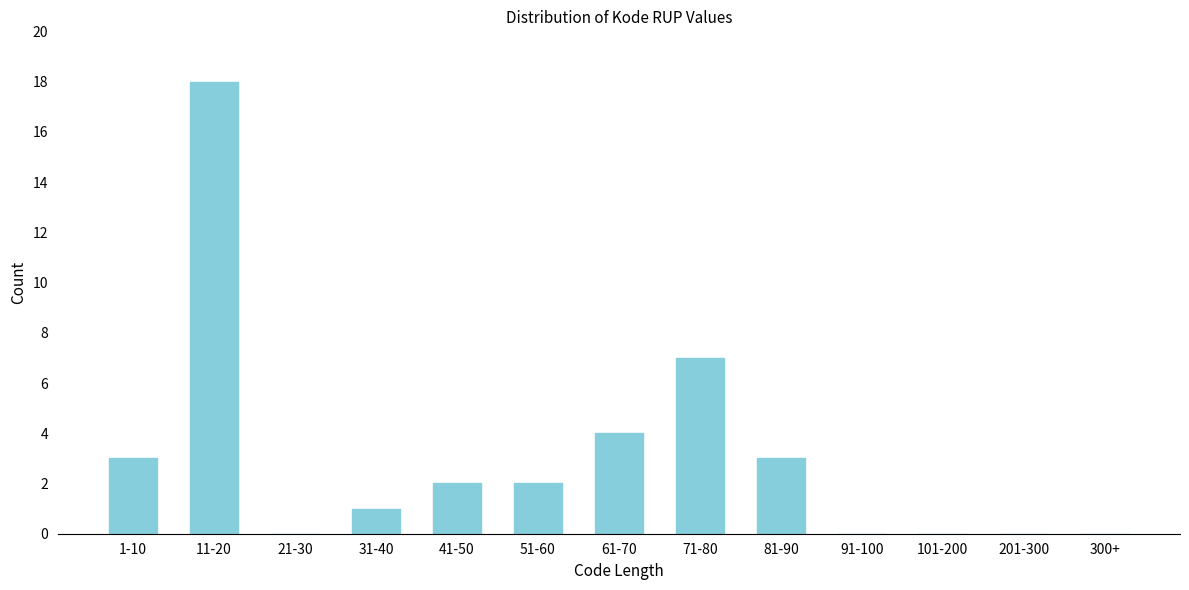

Reading left to right, list all the values displayed in this chart.

1-10=3	11-20=18	21-30=0	31-40=1	41-50=2	51-60=2	61-70=4	71-80=7	81-90=3	91-100=0	101-200=0	201-300=0	300+=0